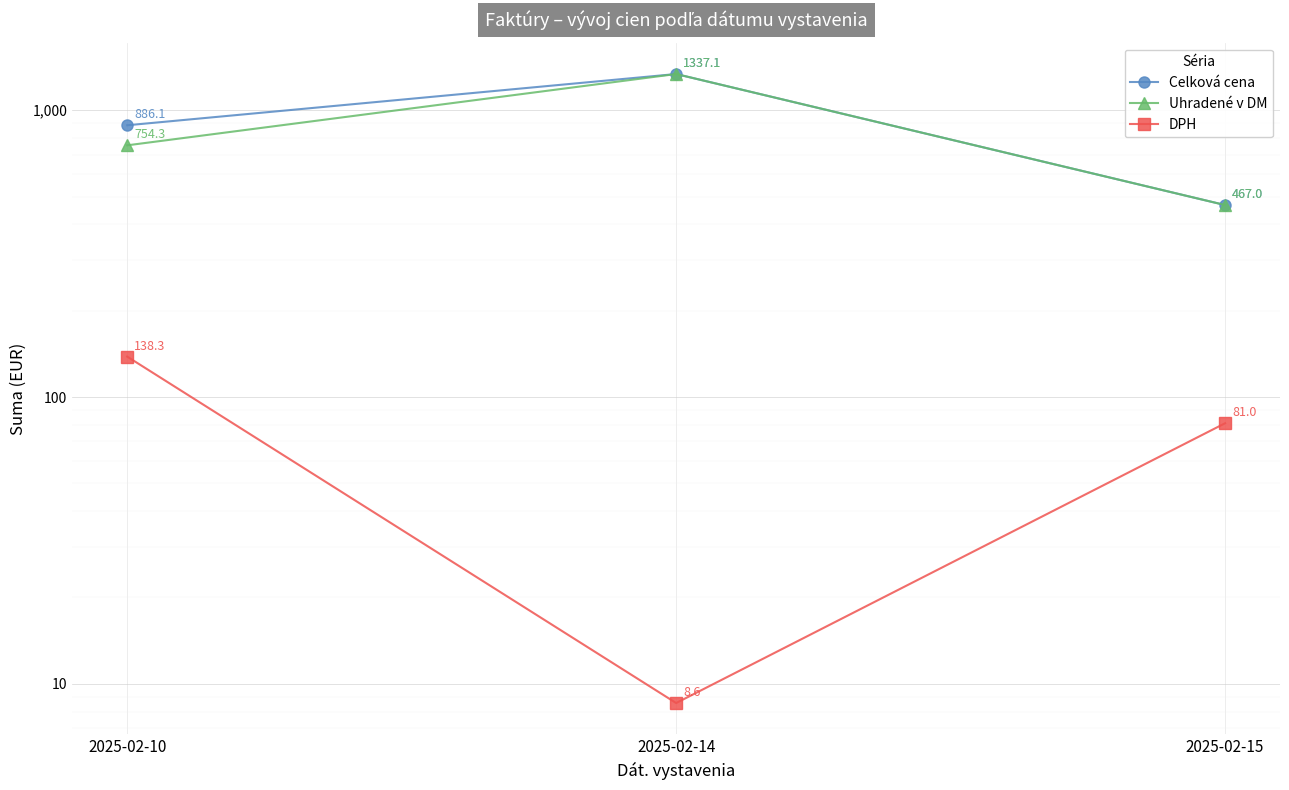

What is the value of the DPH point at the 3rd from the left?

81.0